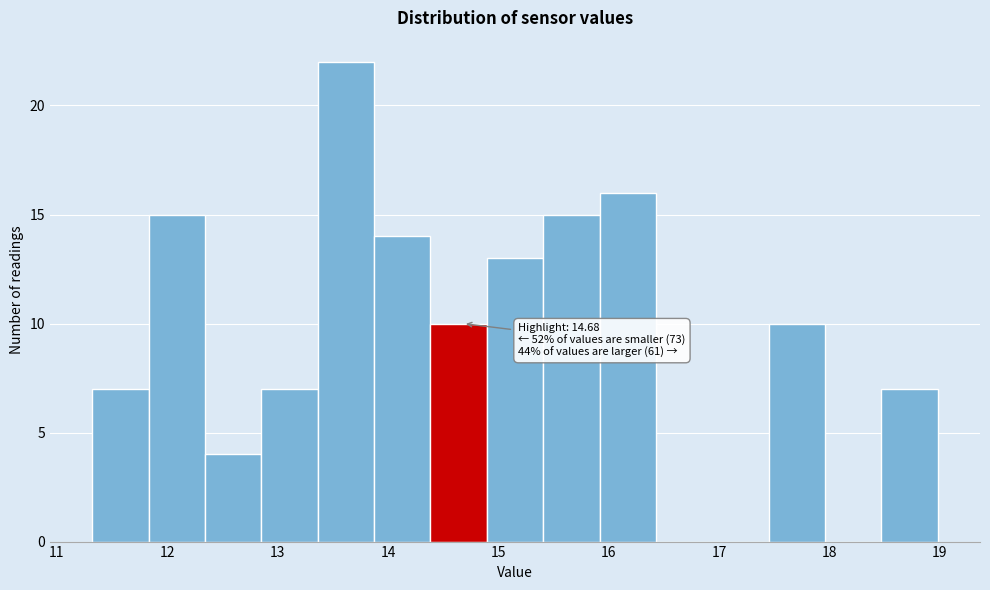

Over which range of the x-axis is the bar tallest?

13.4 to 13.9